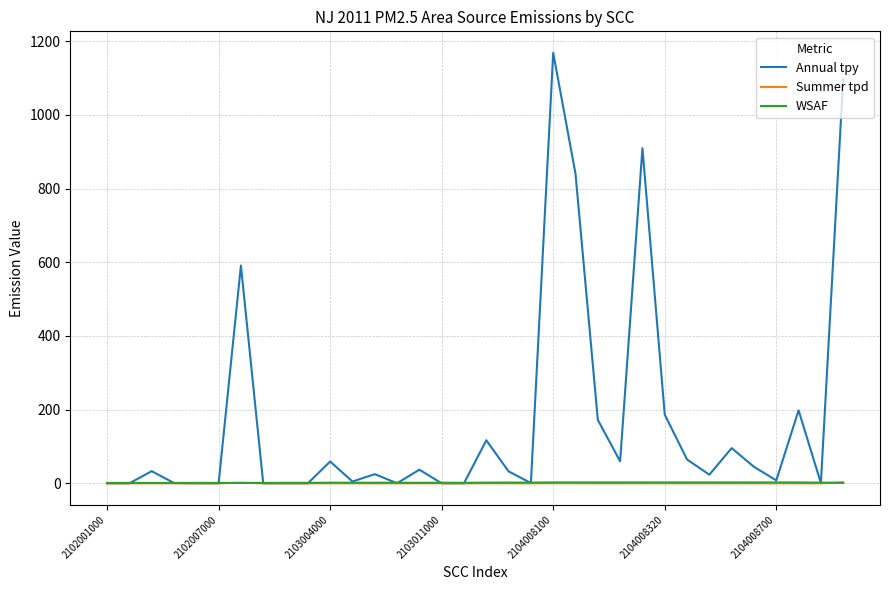

Which series has the largest total across all categories?

Annual tpy